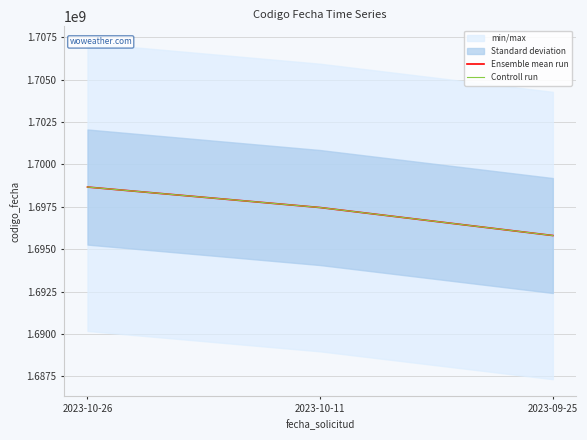

What is the approximate value of Ensemble mean run at 2023-09-25?

1695803826